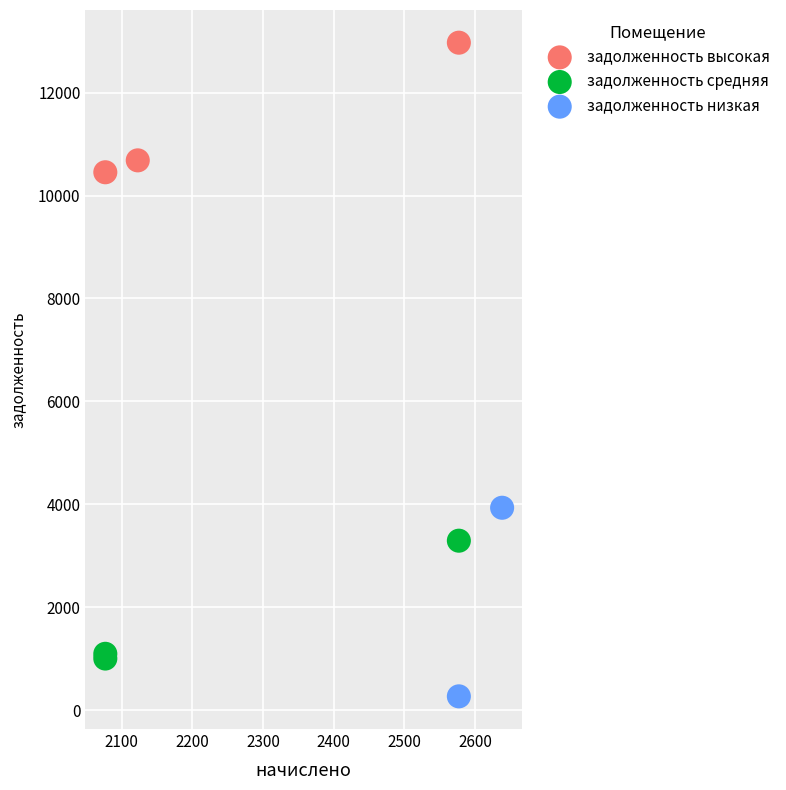

What are all the series names shown in the legend?

задолженность высокая, задолженность средняя, задолженность низкая